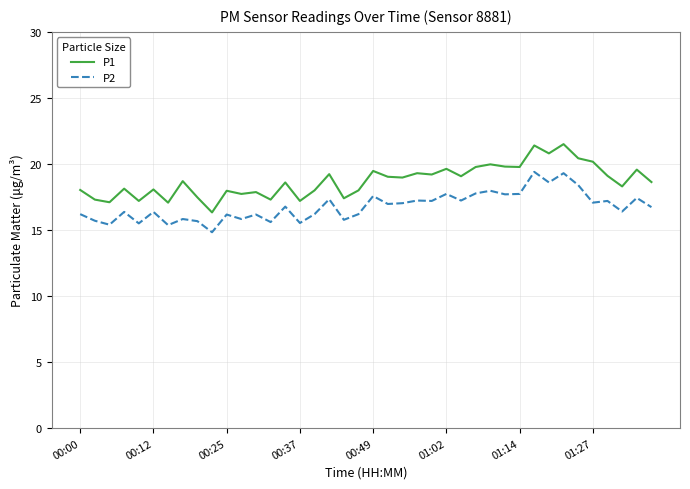

Rank the series by their maximum value, from highest to lowest.

P1, P2